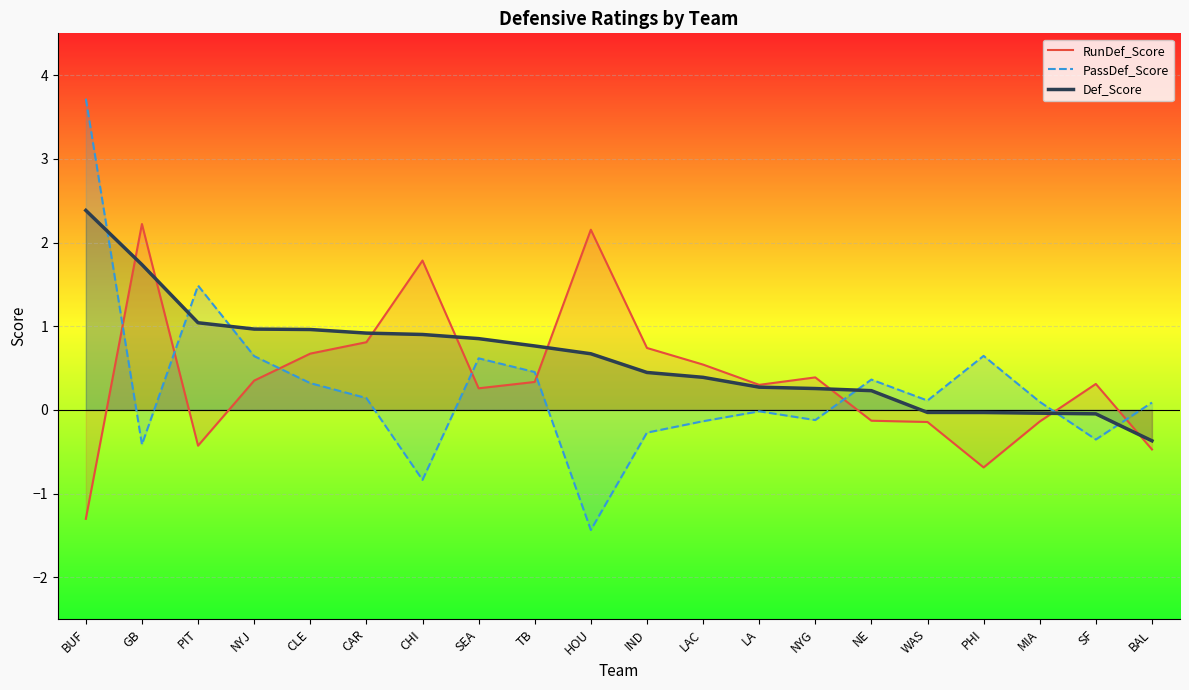

True or false: PassDef_Score has more than 2 points higher than both neighbors.

True